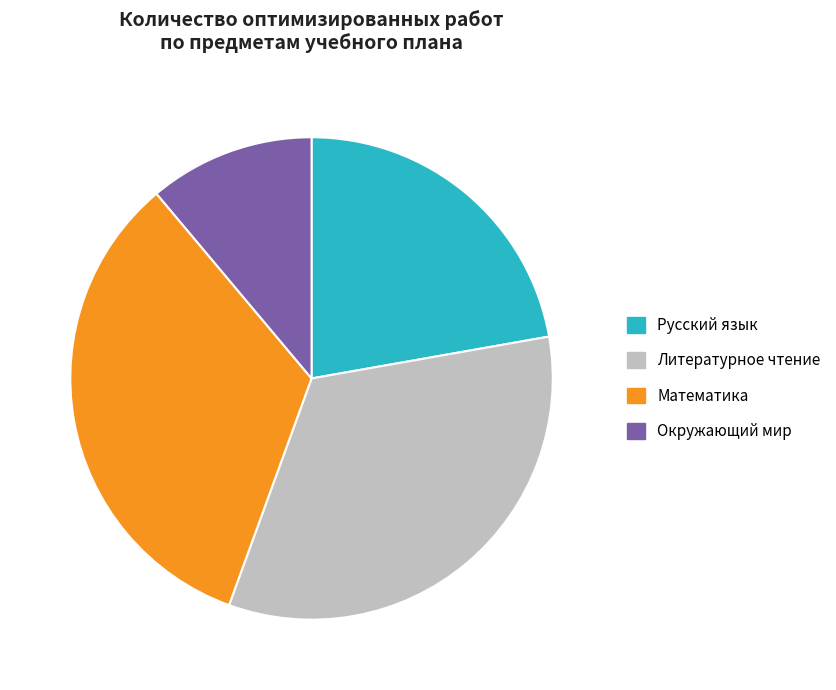

Count the number of slices in the pie.

4